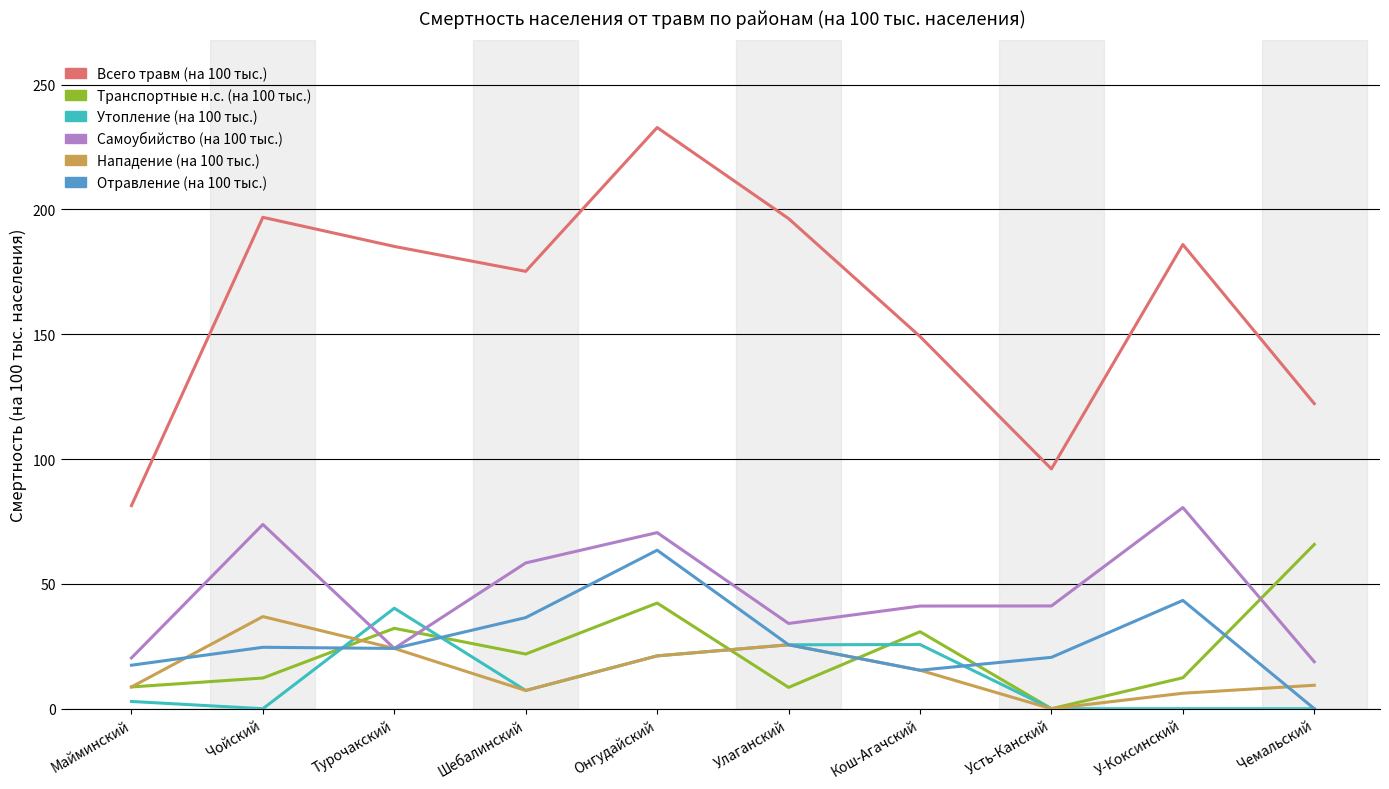

What is the sum of the Всего травм (на 100 тыс.) values at У-Коксинский and Чемальский?

308.2